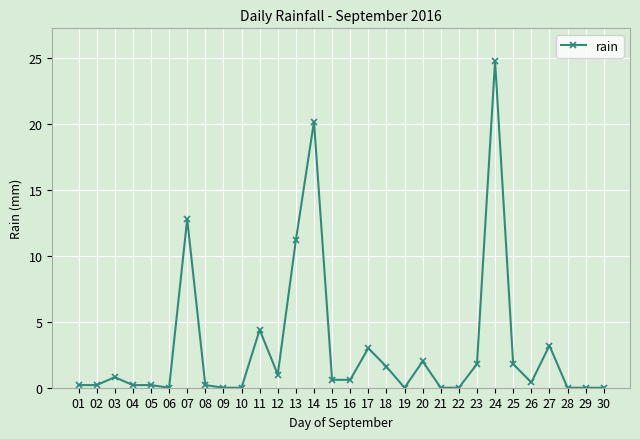

Where is the first local maximum?

03